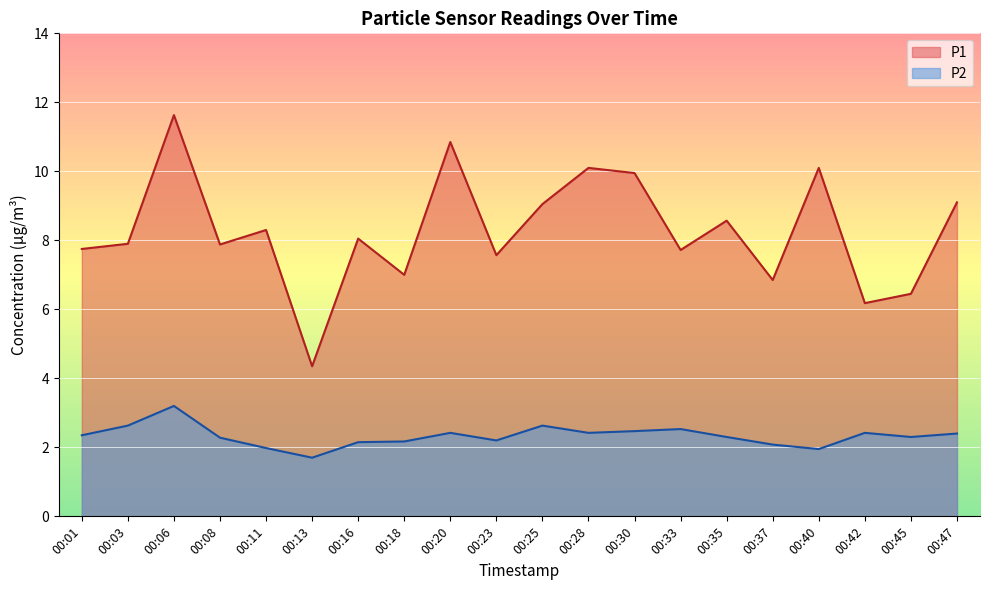

What is the sum of the P1 values at 00:42 and 00:18?

13.2